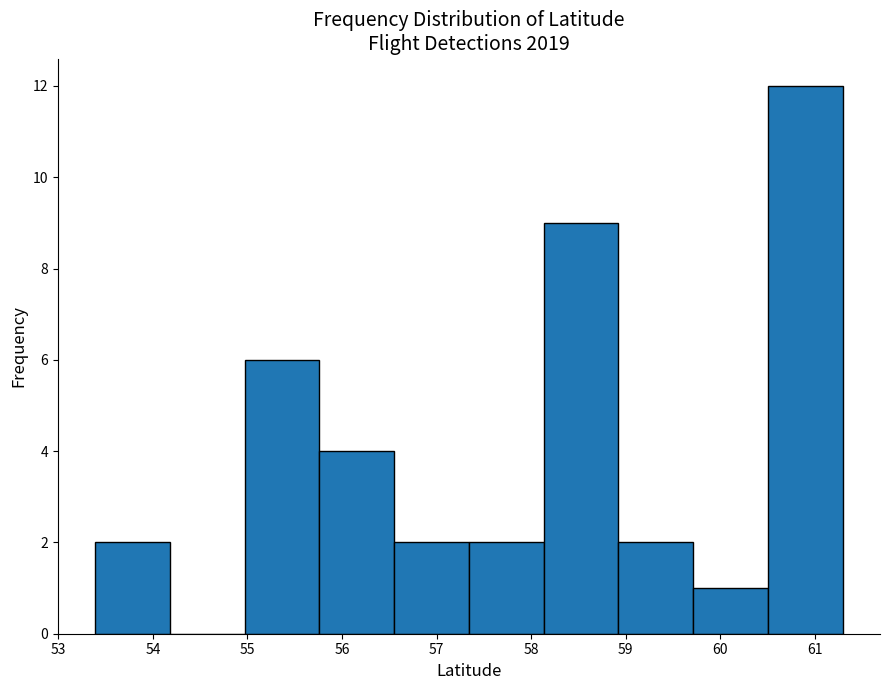

Over which range of the x-axis is the bar tallest?

60.5 to 61.3